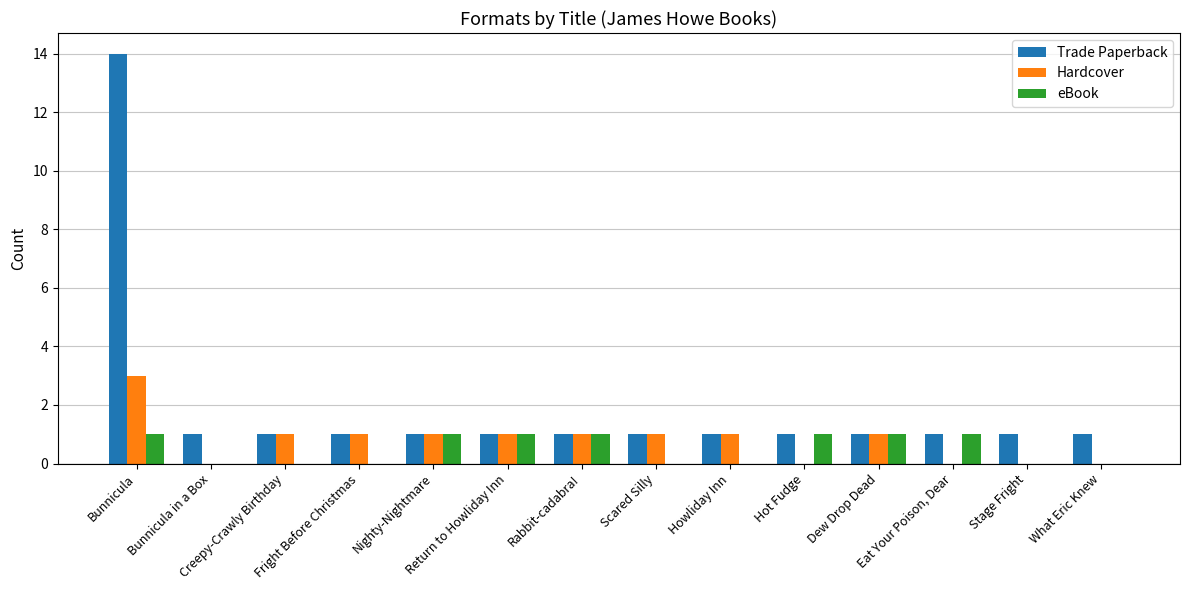

What are all the series names shown in the legend?

Trade Paperback, Hardcover, eBook